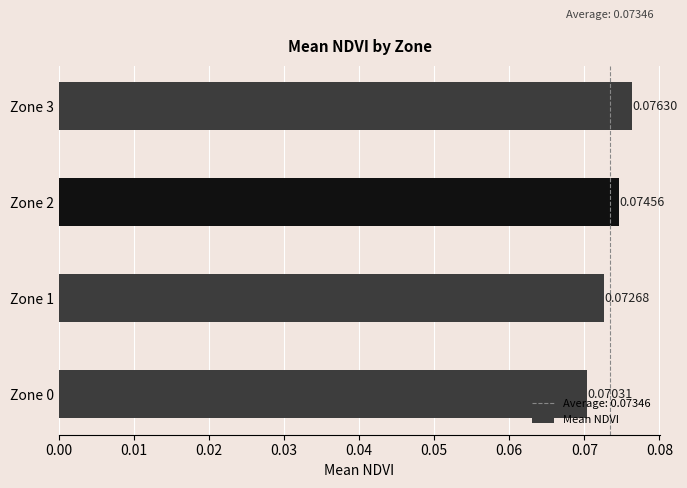

Rank the categories by value from highest to lowest.

Zone 3, Zone 2, Zone 1, Zone 0